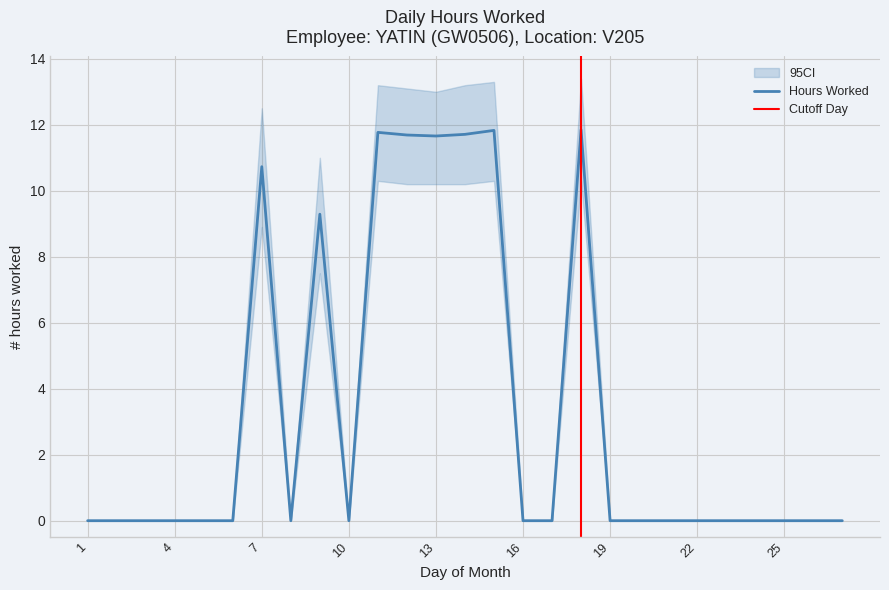

What is the greatest value displayed?

11.8